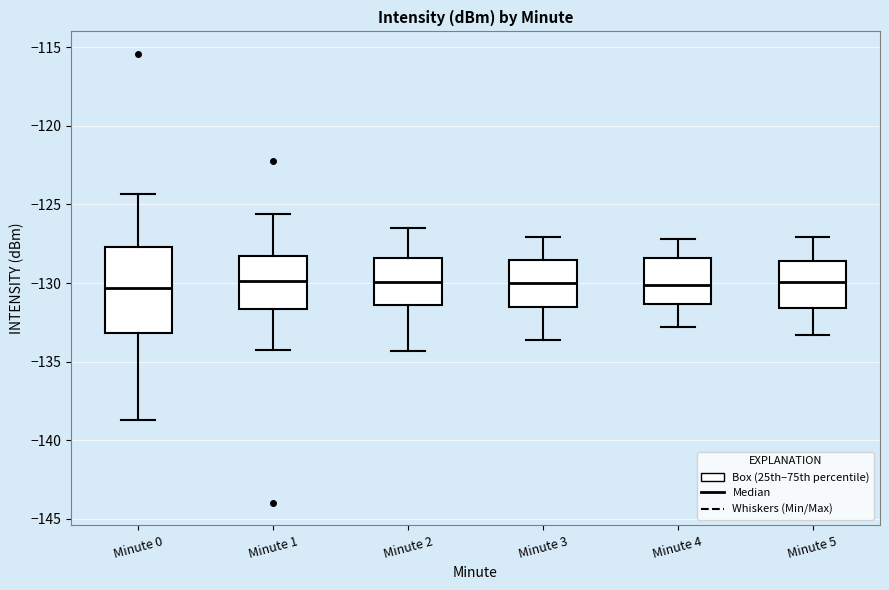

Reading left to right, transcribe this box plot: for each box, give where its median line is, the range the box spans, and where its two whiskers end, as read against the y-axis. The values are not printed on the chart, so give them approximately, as read against the axis.

Minute 0: median -130.5, box -133.0 to -127.5, whiskers -138.5 to -124.5
Minute 1: median -130.0, box -131.5 to -128.5, whiskers -134.0 to -125.5
Minute 2: median -130.0, box -131.5 to -128.5, whiskers -134.5 to -126.5
Minute 3: median -130.0, box -131.5 to -128.5, whiskers -133.5 to -127.0
Minute 4: median -130.0, box -131.5 to -128.5, whiskers -133.0 to -127.0
Minute 5: median -130.0, box -131.5 to -128.5, whiskers -133.5 to -127.0